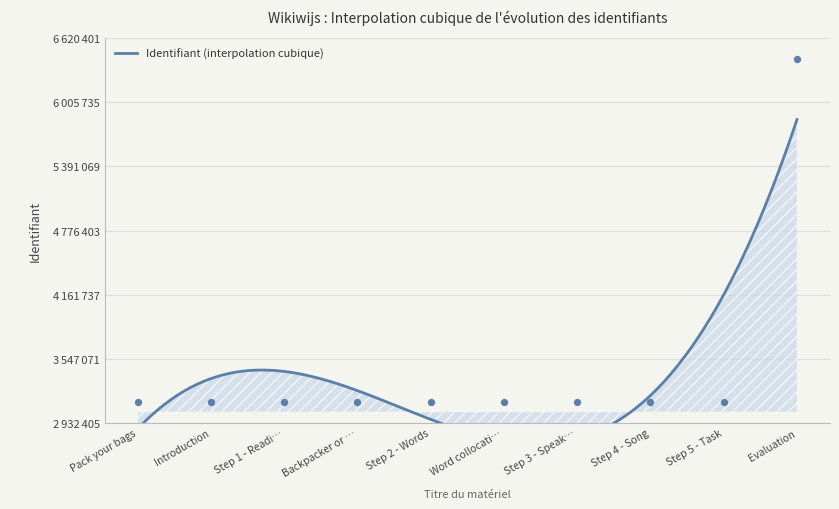

What is the ratio of the value at Pack your bags to the value at Word collocati…?

1.0